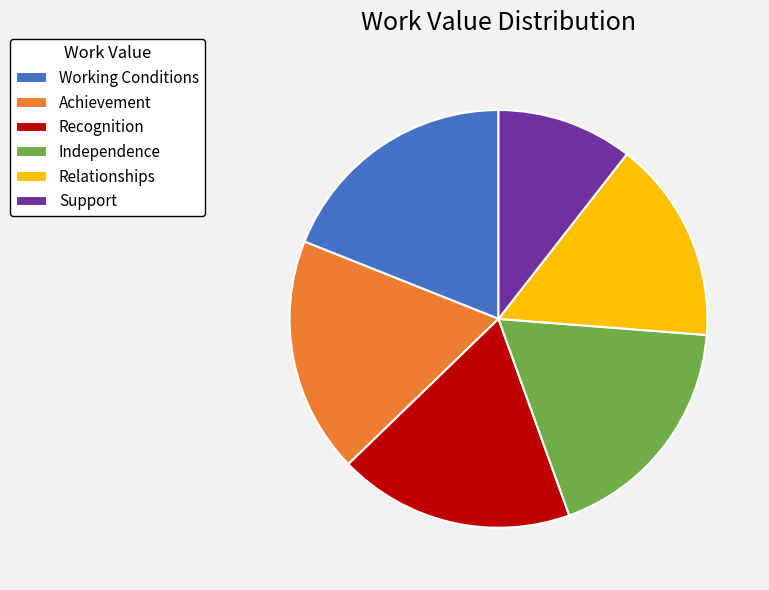

How many slices are in this pie chart?

6